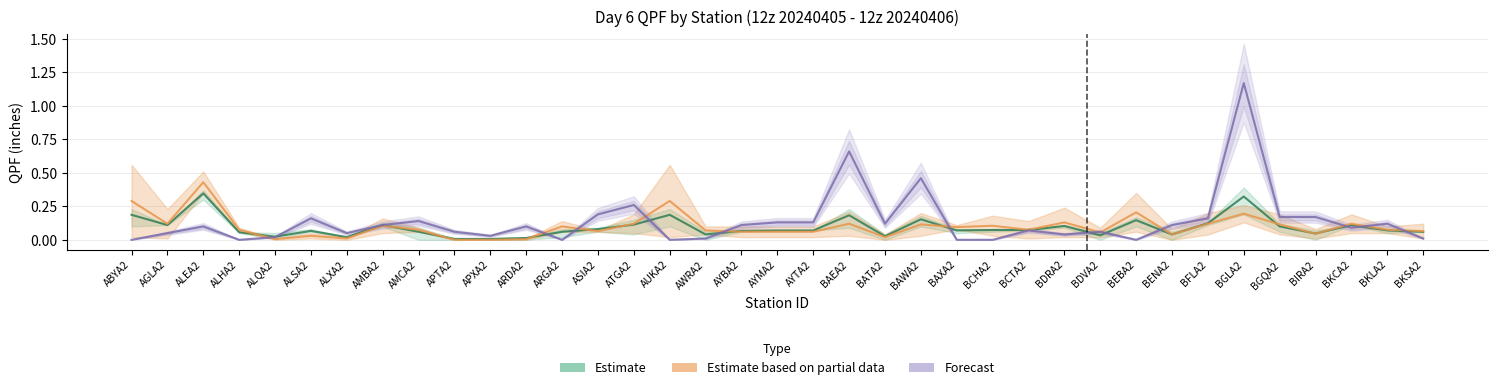

How many interior local valleys does the Estimate series have?

9